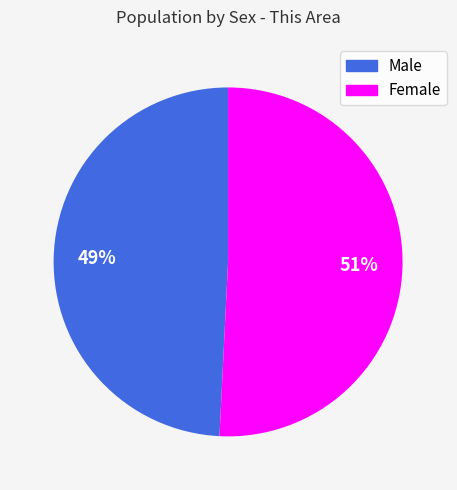

Which category has the smallest portion of the pie?

Male